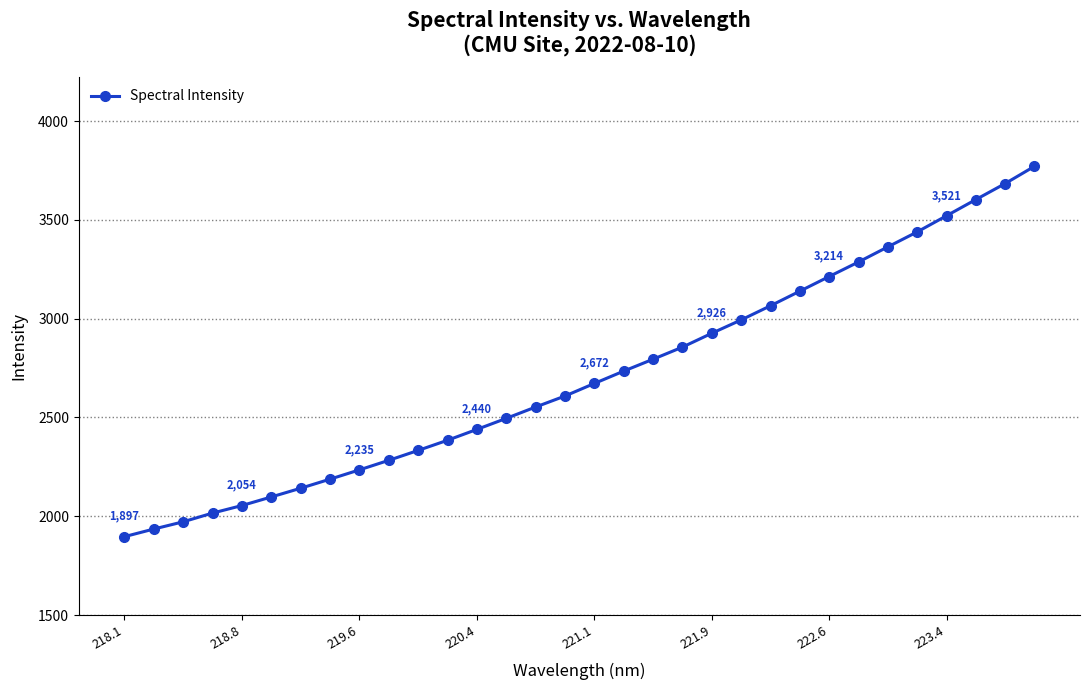

Reading left to right, transcribe all the data shown in this chart.

1896.6	1935.2	1971.8	2016.0	2054.2	2097.7	2141.8	2187.8	2234.9	2283.2	2333.4	2384.8	2439.8	2495.6	2553.1	2608.8	2672.4	2734.9	2795.1	2856.3	2926.5	2994.0	3065.7	3139.5	3213.8	3287.3	3363.9	3439.6	3521.3	3603.3	3684.5	3771.7